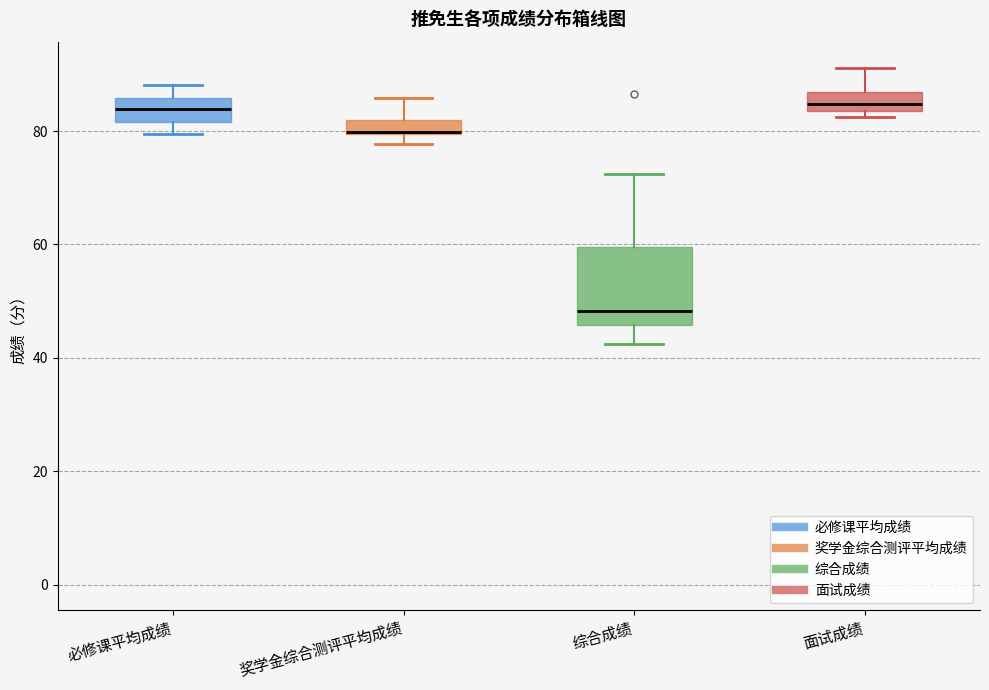

Which box is the tallest, from its lower edge to its upper edge?

综合成绩